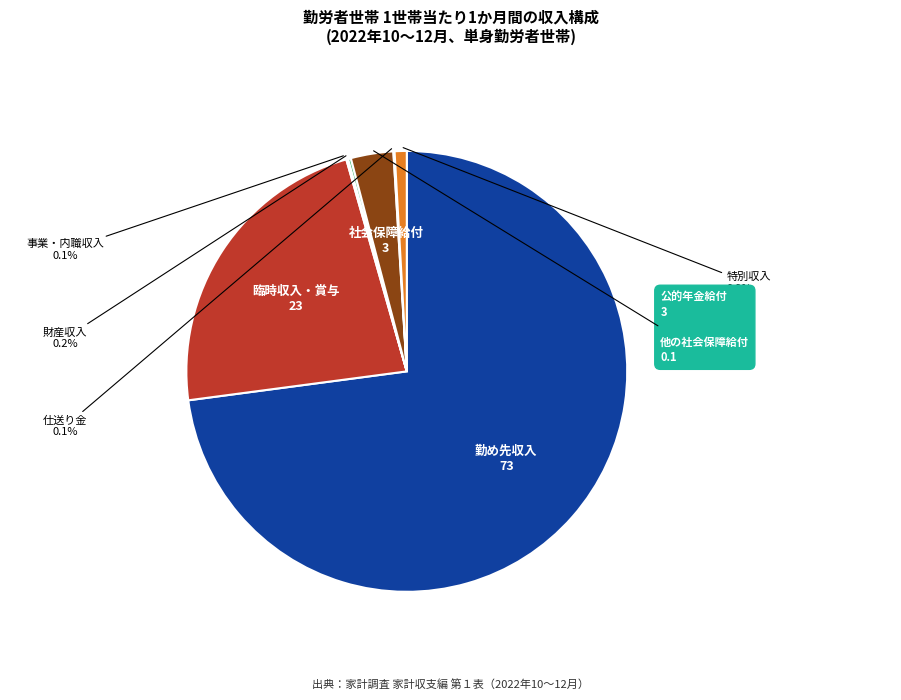

What is the ratio of the value at 勤め先収入 to the value at 臨時収入・賞与?

3.2